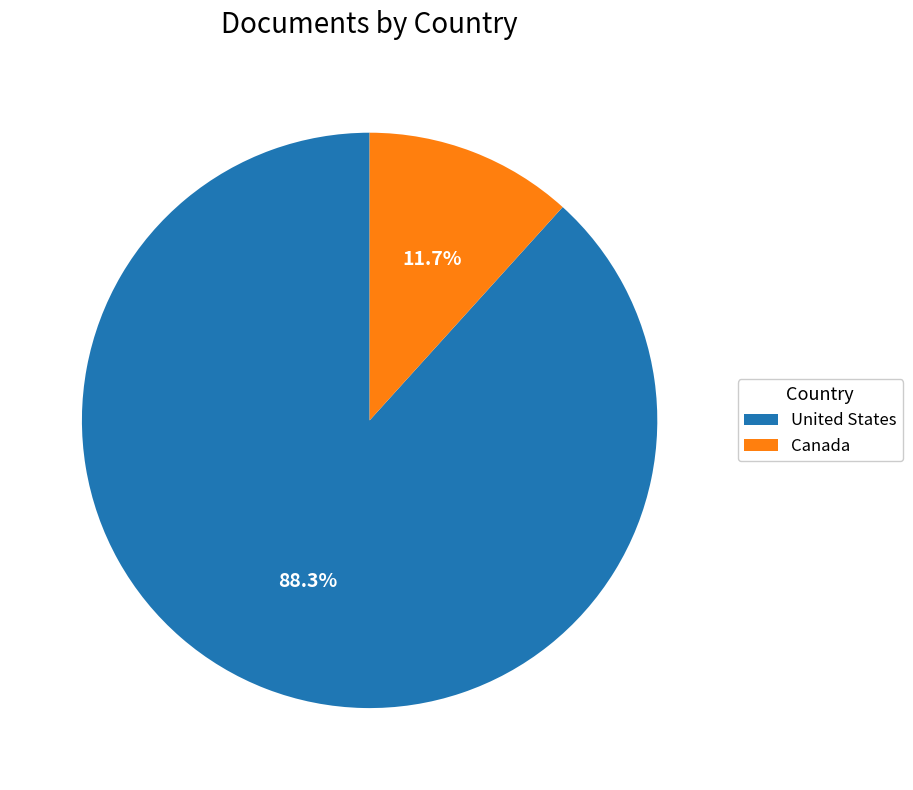

What is the smallest slice in the pie chart?

Canada